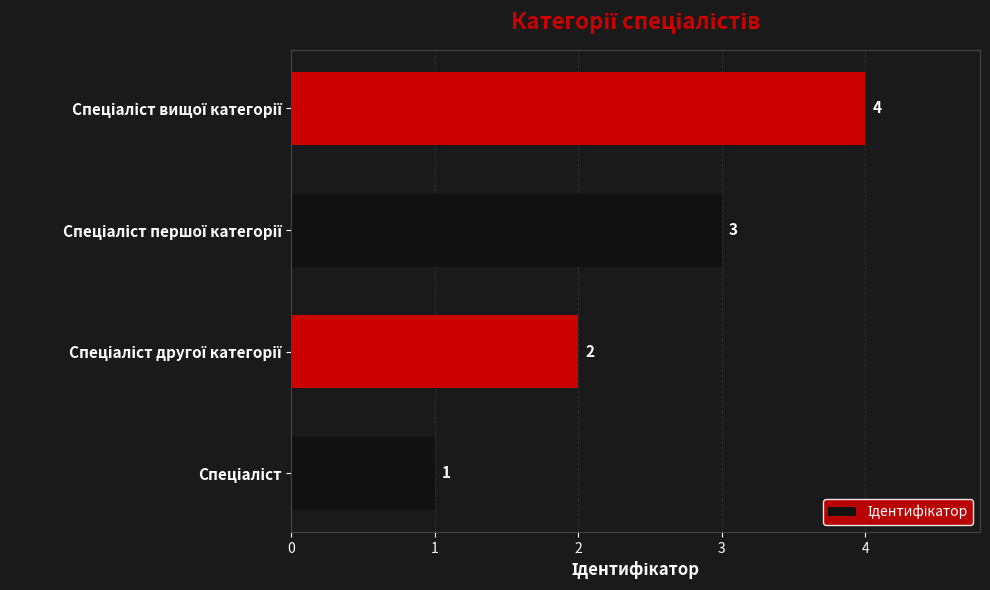

How many data points are less than 3?

2